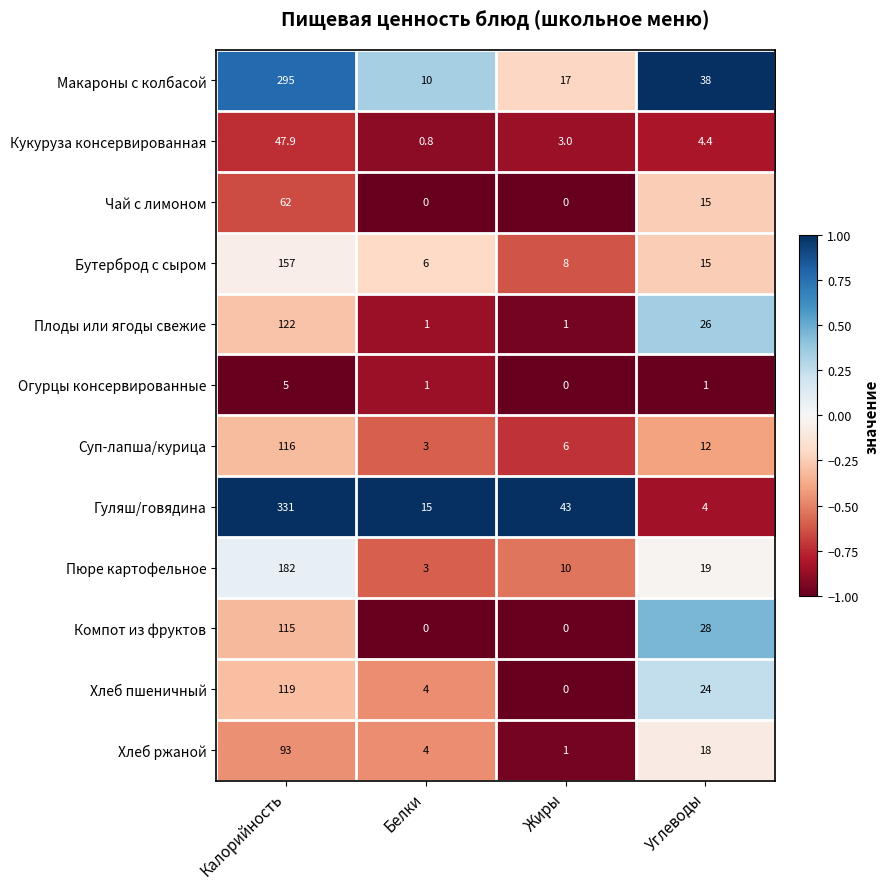

List the series in order of their peak value, lowest first.

Огурцы консервированные, Кукуруза консервированная, Чай с лимоном, Хлеб ржаной, Компот из фруктов, Суп-лапша/курица, Хлеб пшеничный, Плоды или ягоды свежие, Бутерброд с сыром, Пюре картофельное, Макароны с колбасой, Гуляш/говядина